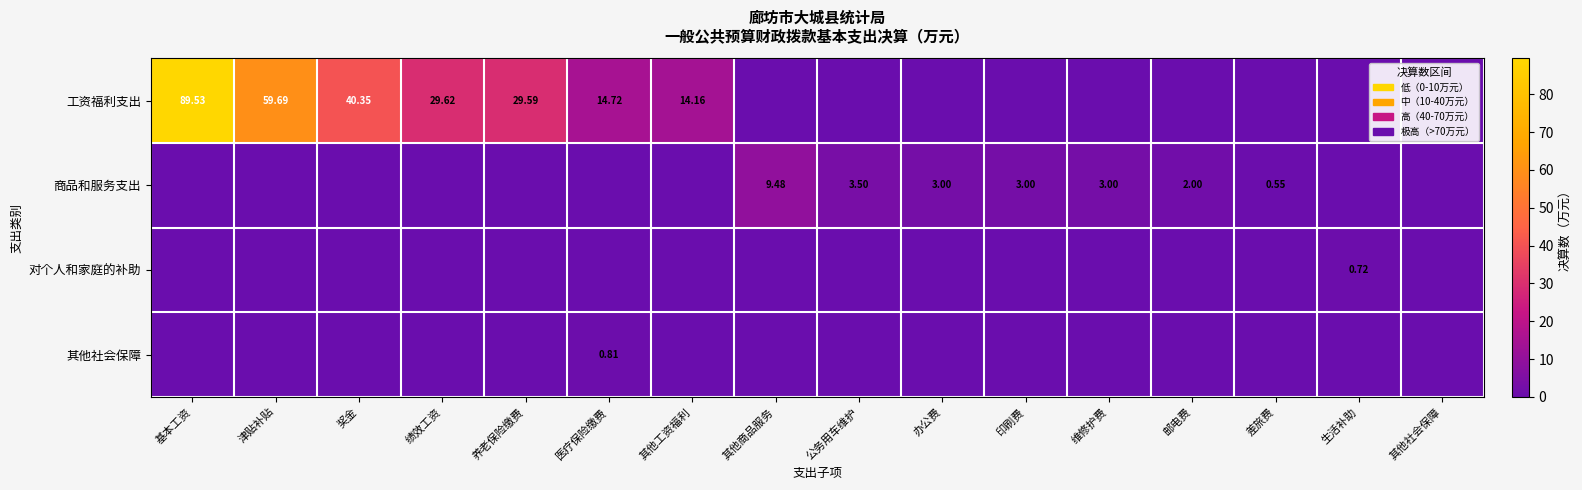

Between 基本工资 and 印刷费, which series saw the biggest shift?

工资福利支出